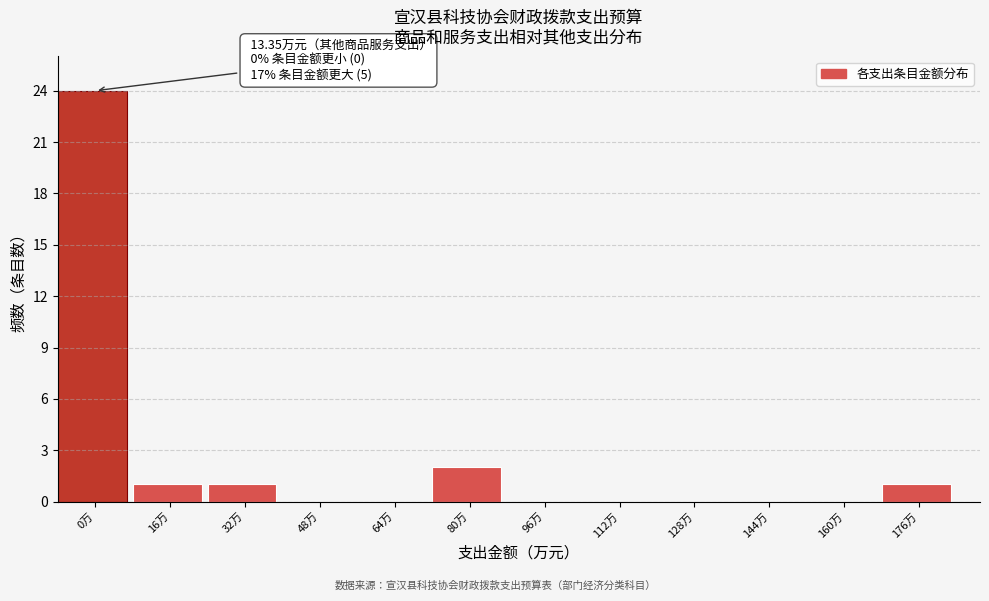

Reading right to left, list all the values displayed in this chart.

176万=1	160万=0	144万=0	128万=0	112万=0	96万=0	80万=2	64万=0	48万=0	32万=1	16万=1	0万=24